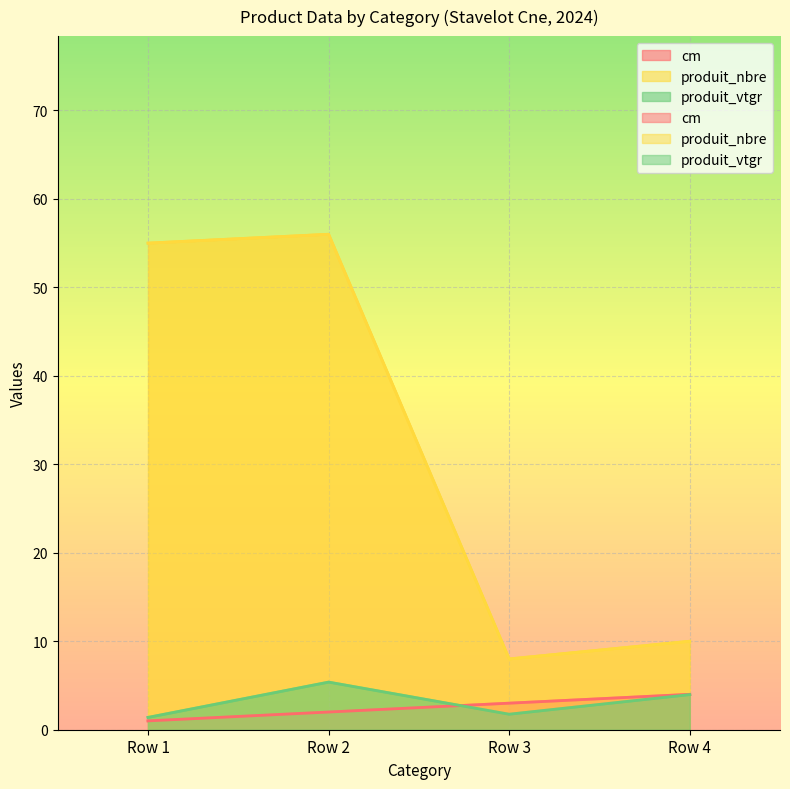

What is the average value of the produit_vtgr series?

3.1